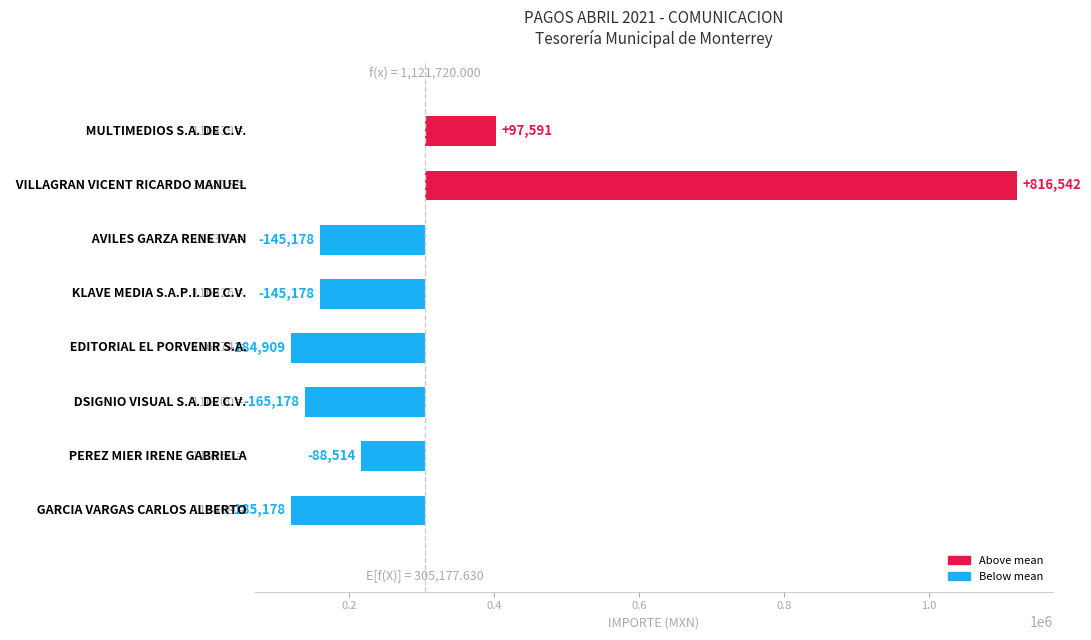

Reading left to right, what are all the values shown in this chart?

-185177.6	-88513.6	-165177.6	-184908.8	-145177.6	-145177.6	816542.4	97590.6